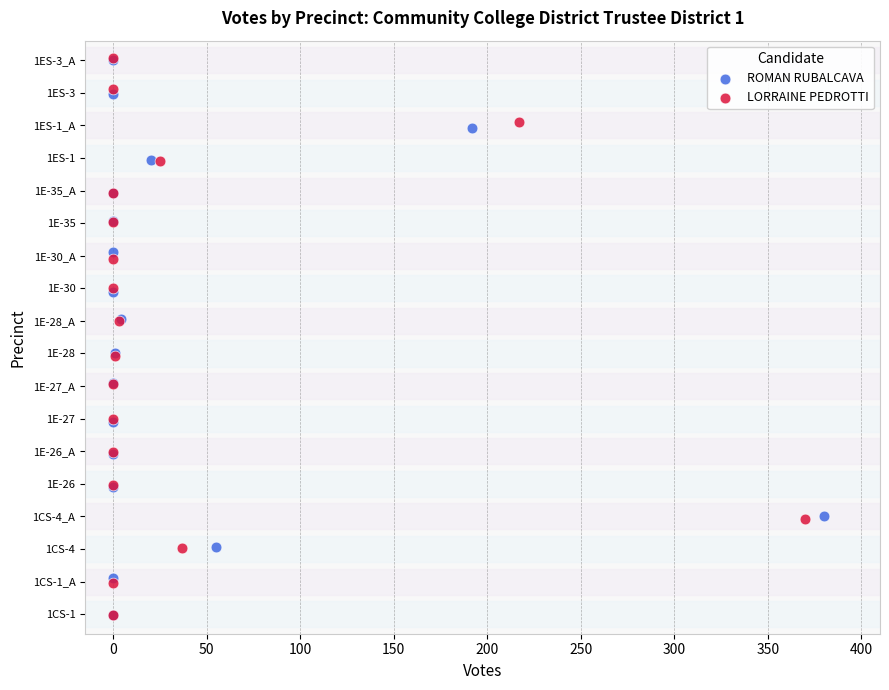

What are all the series names shown in the legend?

ROMAN RUBALCAVA, LORRAINE PEDROTTI